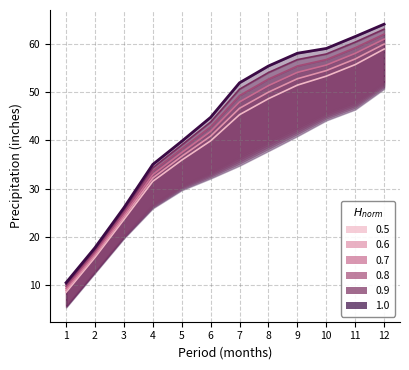

True or false: Value and 1901-2000 Mean cross at least once.

False